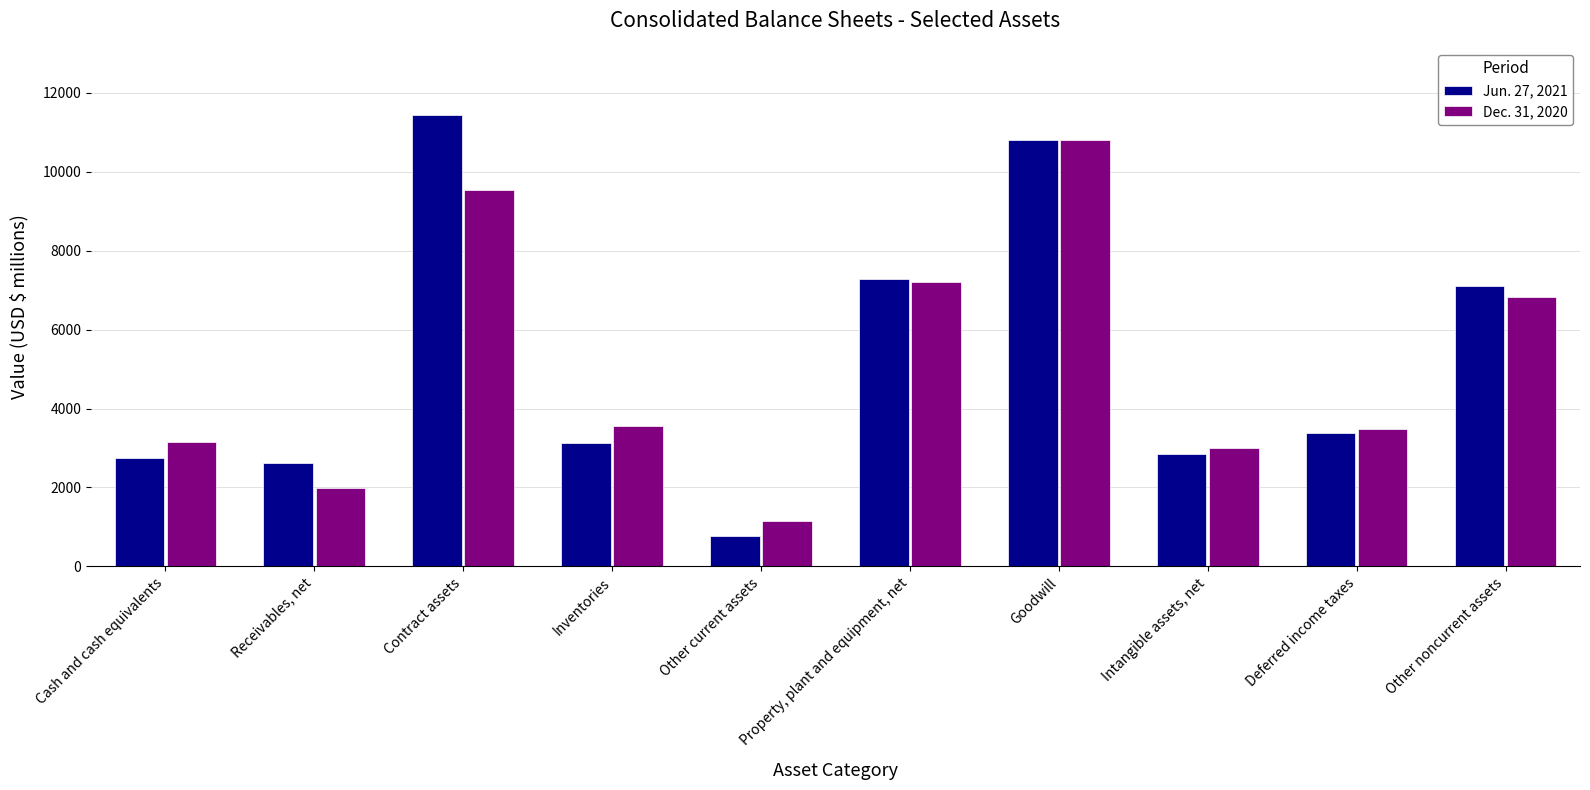

The Jun. 27, 2021 series shows 774 at Other current assets. True or false?

True